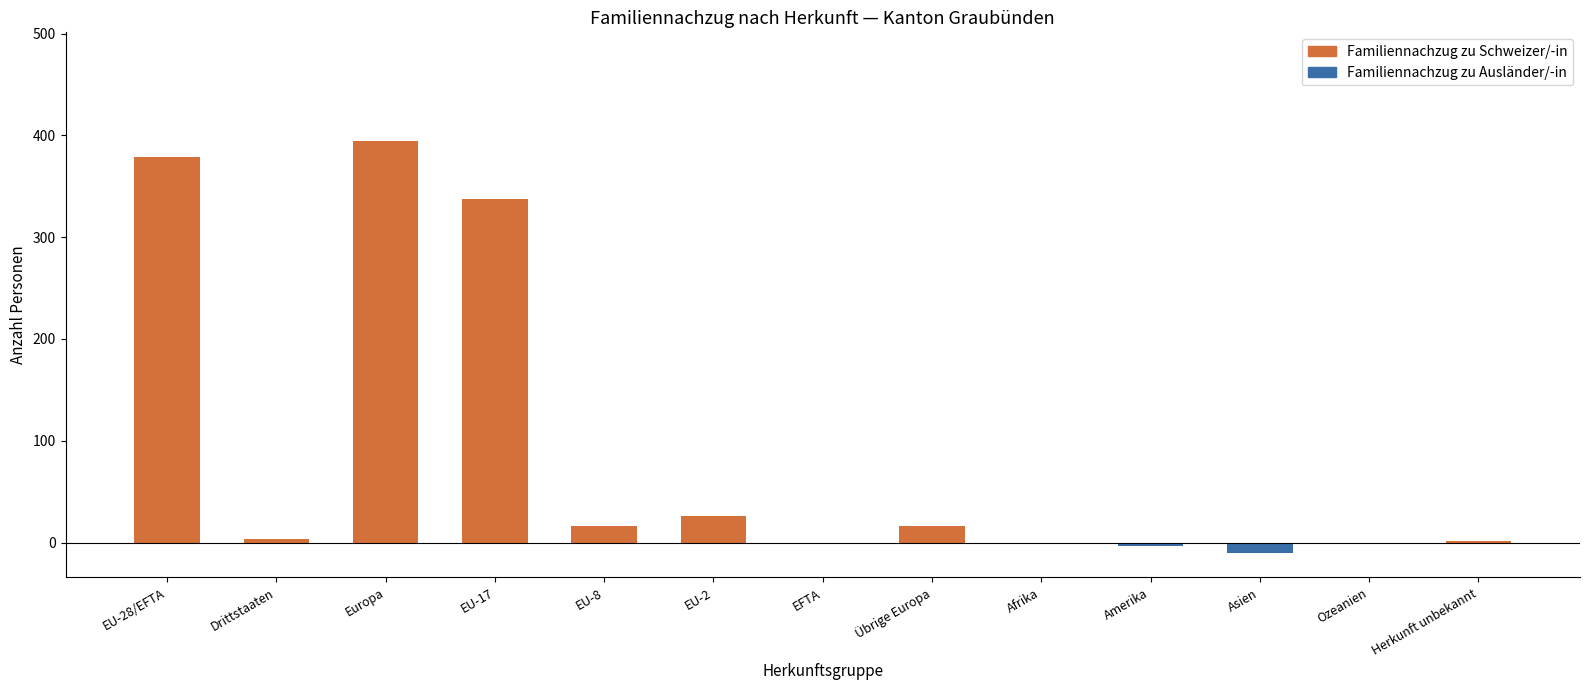

The value at EU-28/EFTA is 379. True or false?

True